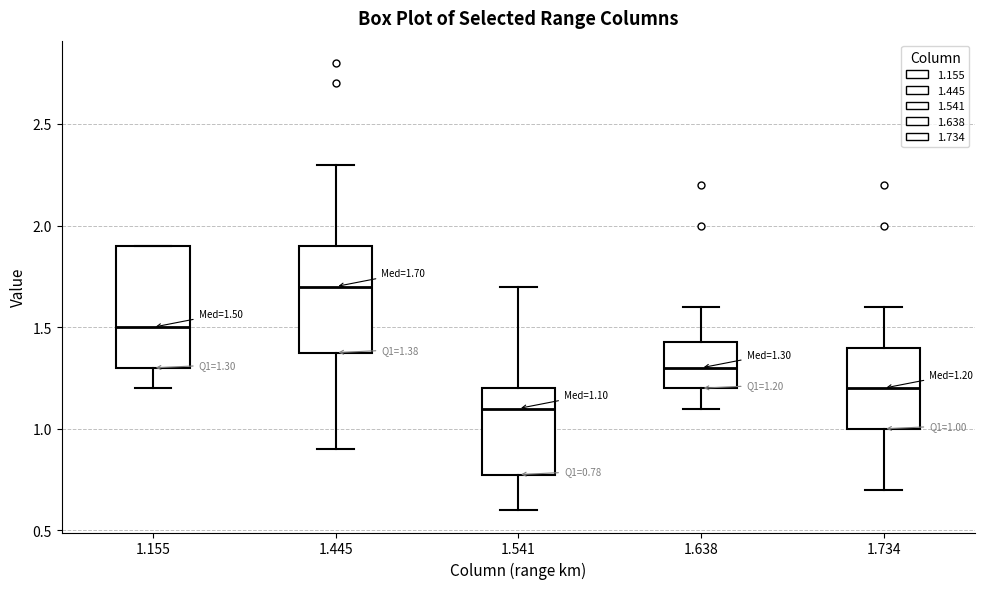

Which box has the lowest median line?

1.541